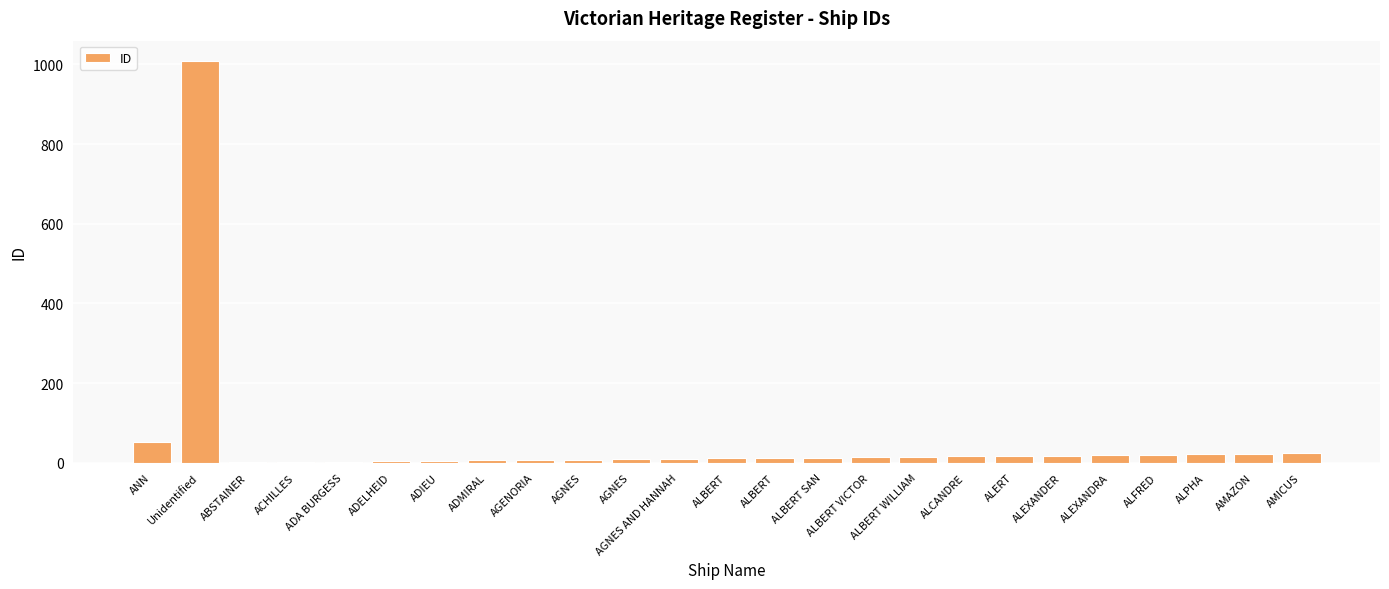

Which category has the highest value across all series?

Unidentified